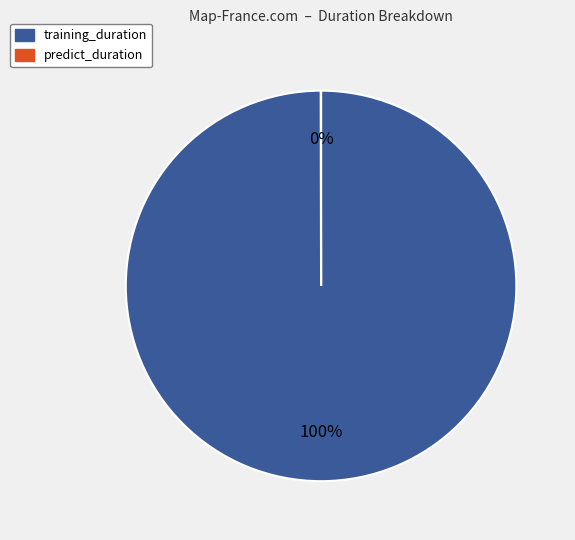

To the nearest percent, what is the difference between the largest and smallest slice percentages?

100%